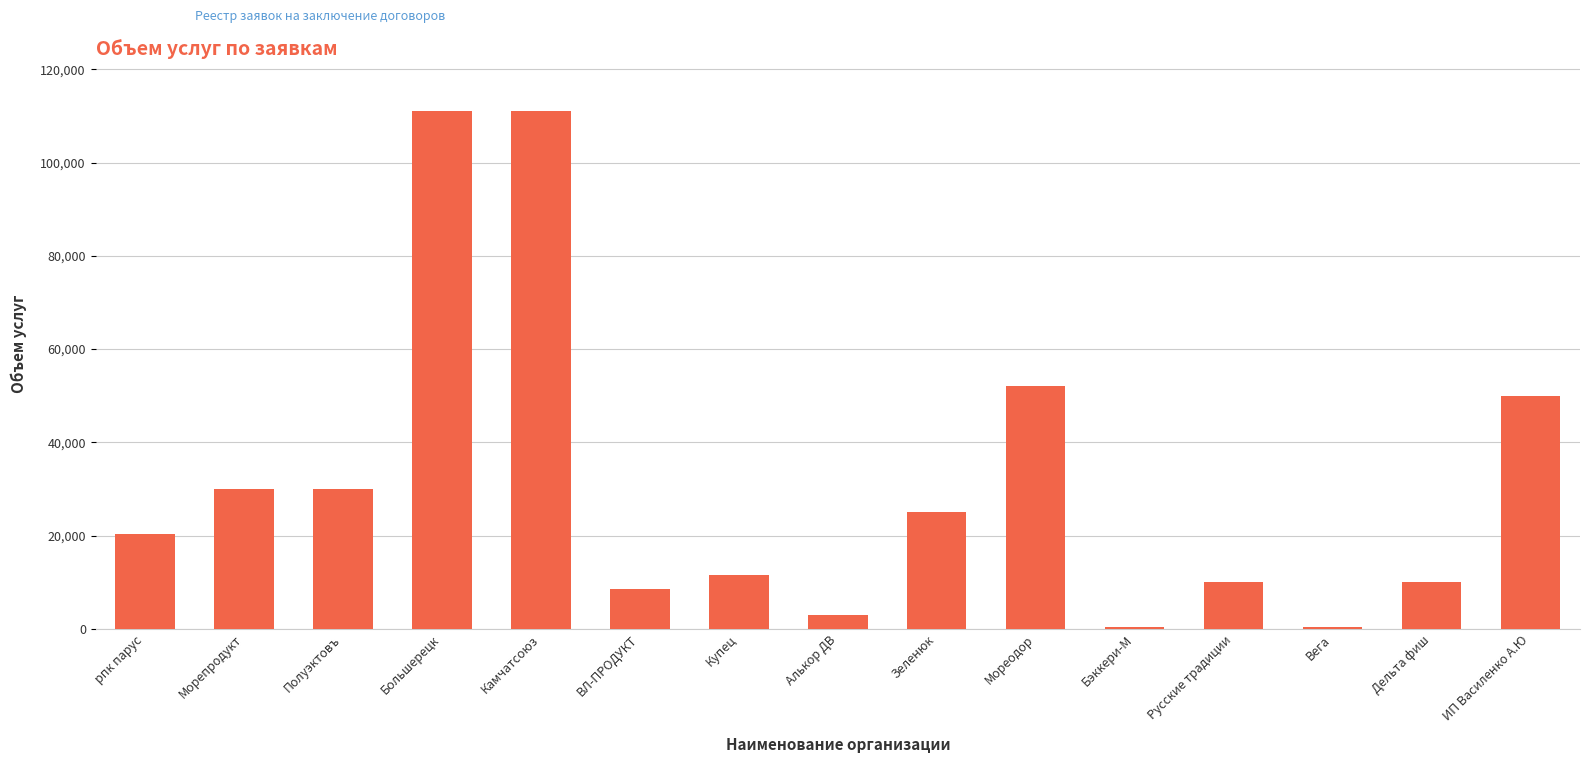

What is the difference between the values at Русские традиции and рпк парус?

10388.5